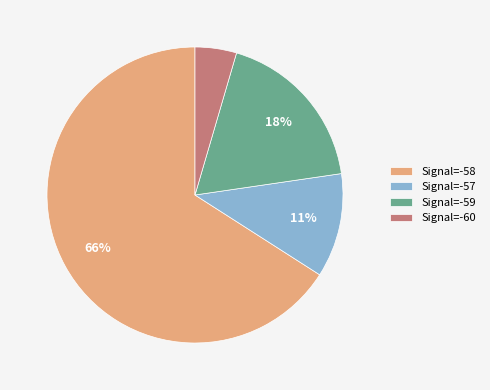

What percentage is the Signal=-59 slice, to the nearest percent?

18%